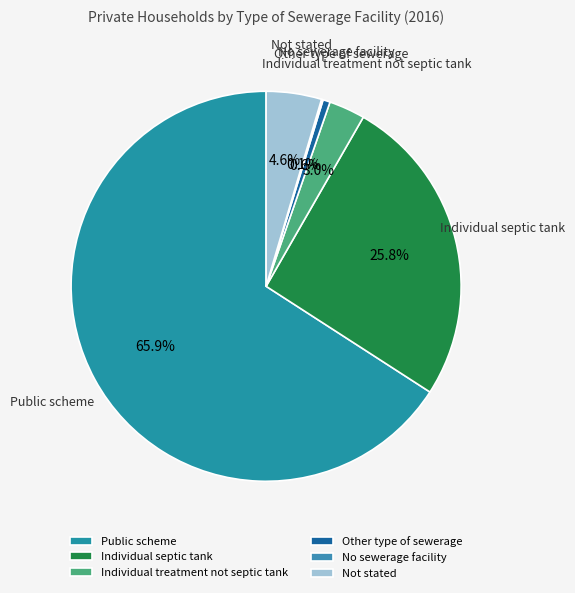

Approximately how many times larger is the value at Individual treatment not septic tank compared to Other type of sewerage?

5.0